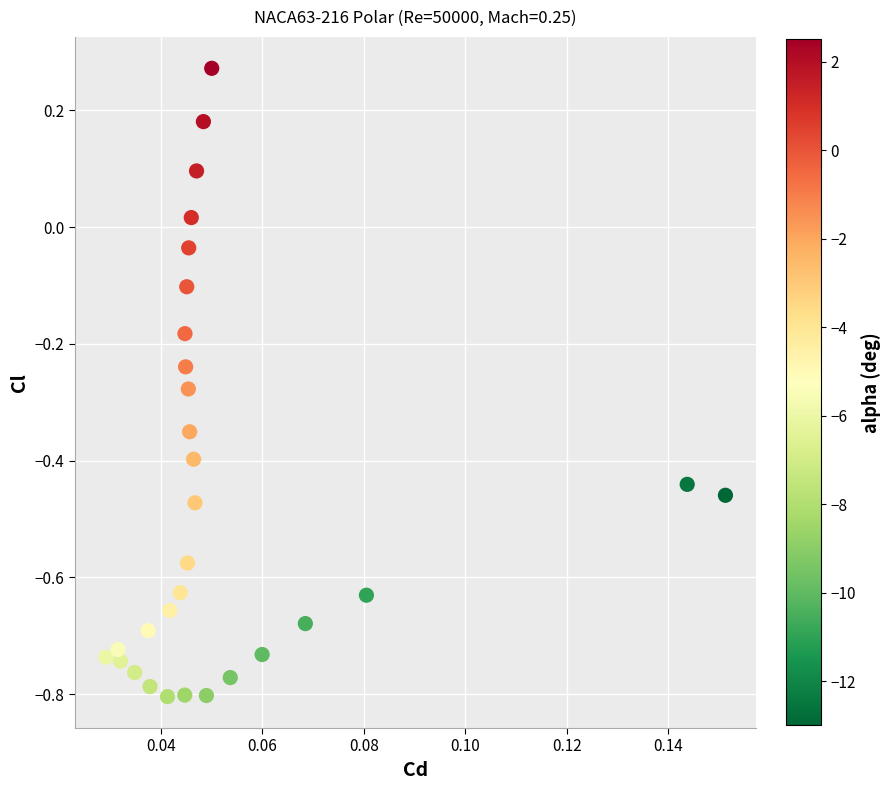

How many points are shown in the scatter plot?

30